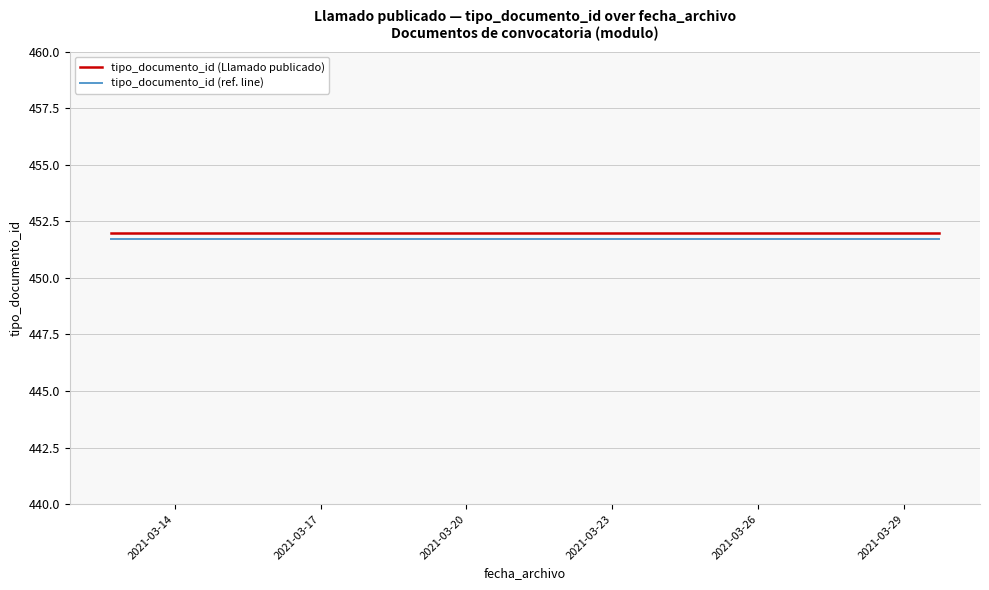

True or false: tipo_documento_id (ref. line) and tipo_documento_id (Llamado publicado) intersect in this chart.

False